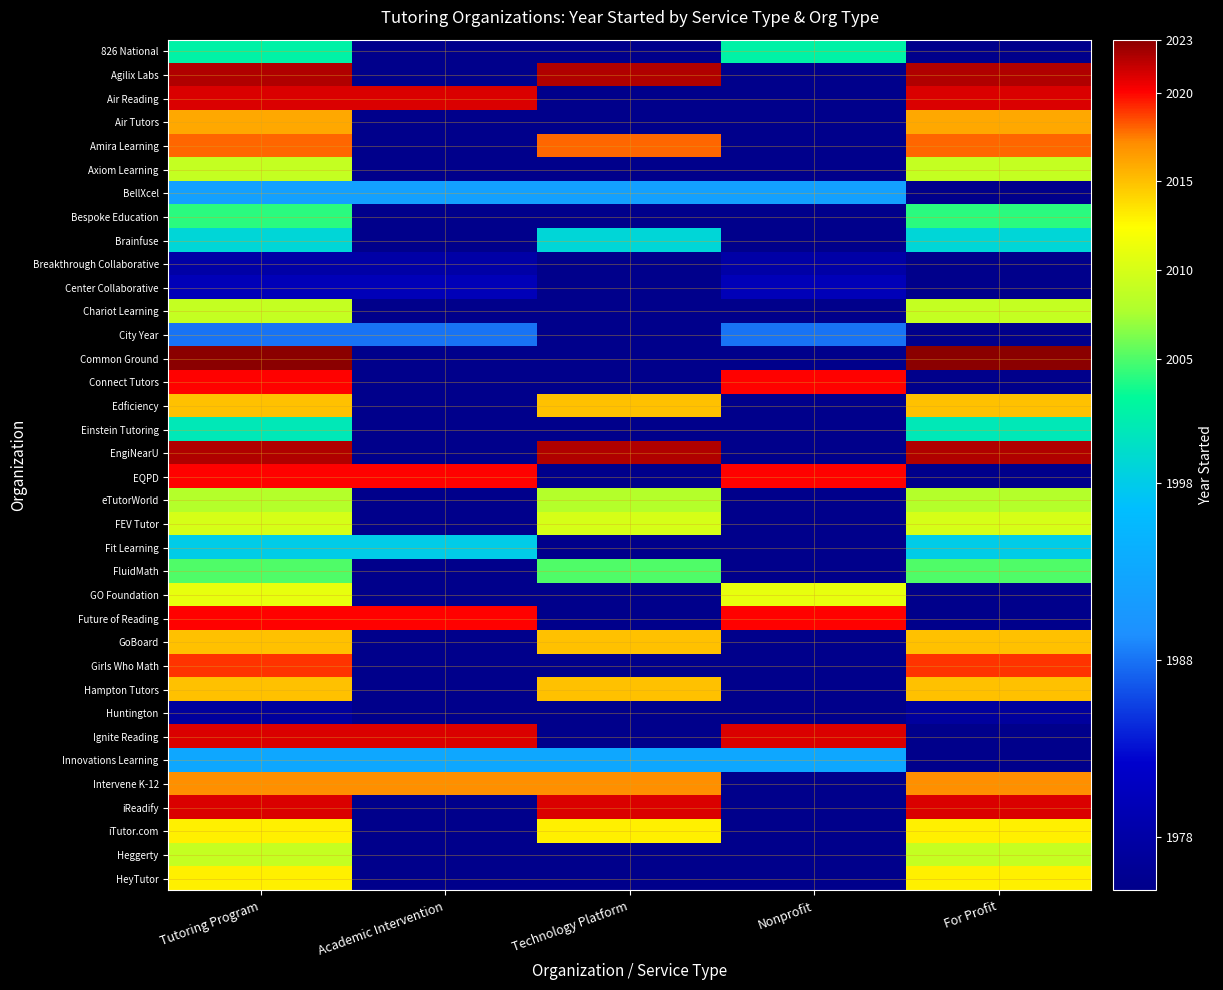

At how many categories does at least one series exceed 1995?

5